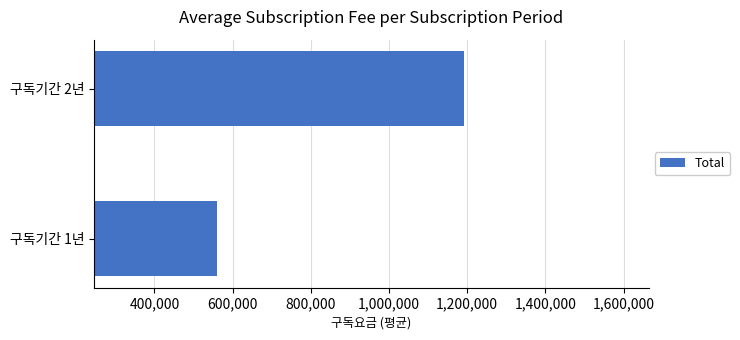

Which has a higher value, 구독기간 1년 or 구독기간 2년?

구독기간 2년